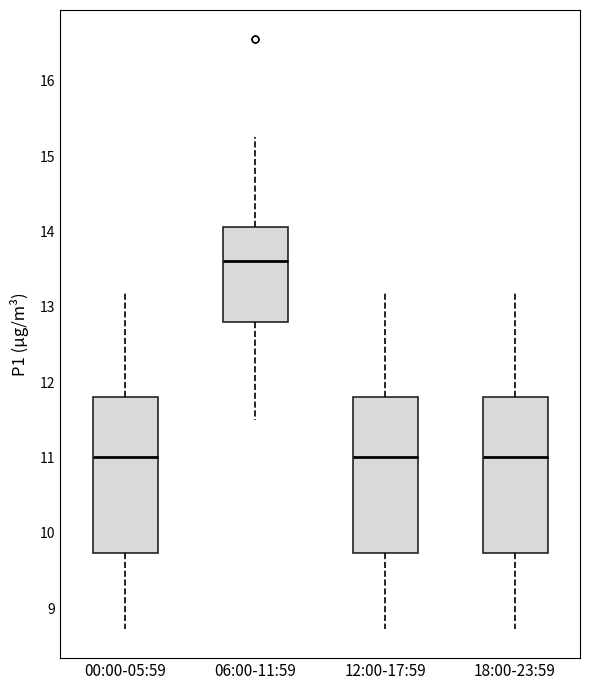

Where does the upper whisker of the box for 06:00-11:59 end on the y-axis? The values are not printed on the chart, so give them approximately, as read against the axis.

15.3